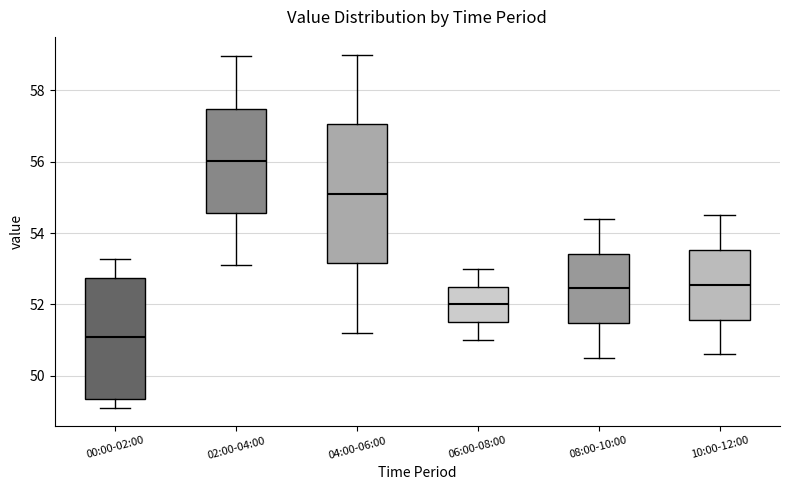

Which box is the tallest, from its lower edge to its upper edge?

04:00-06:00